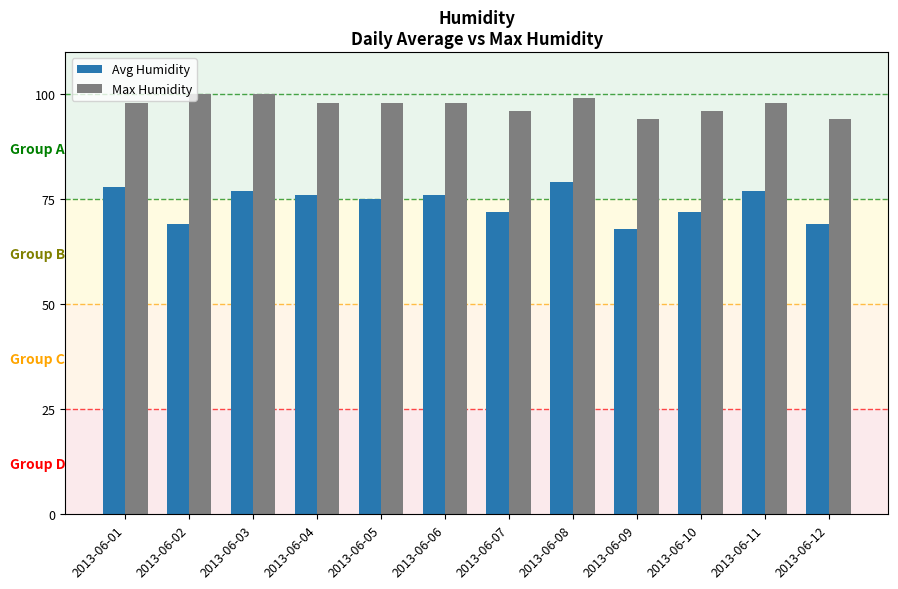

Read the Avg Humidity value at 2013-06-04.

76